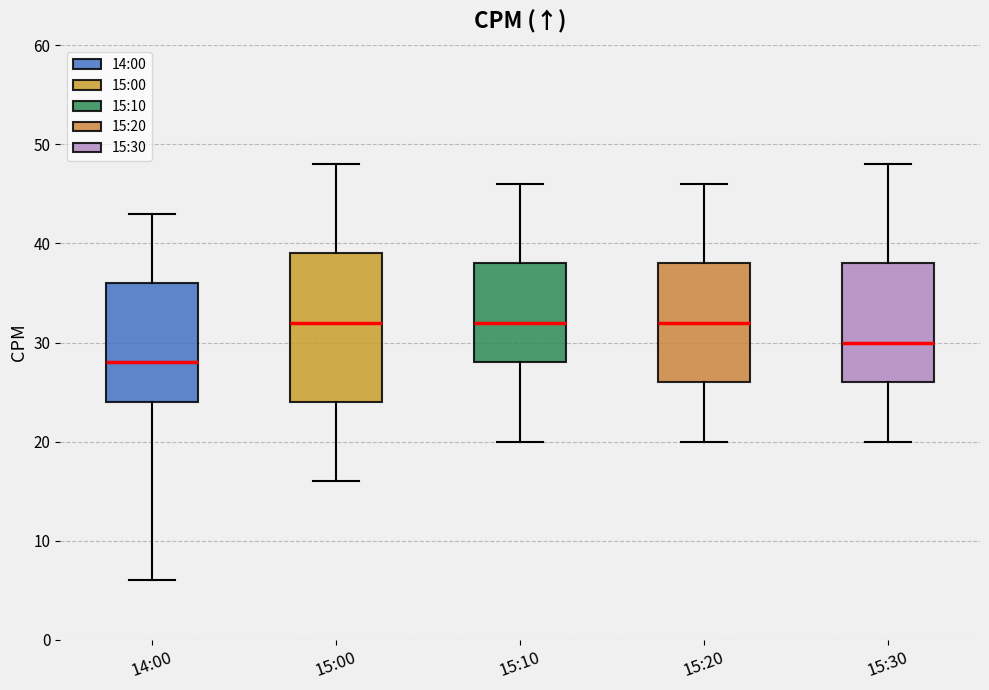

Which box has the lowest median line?

14:00